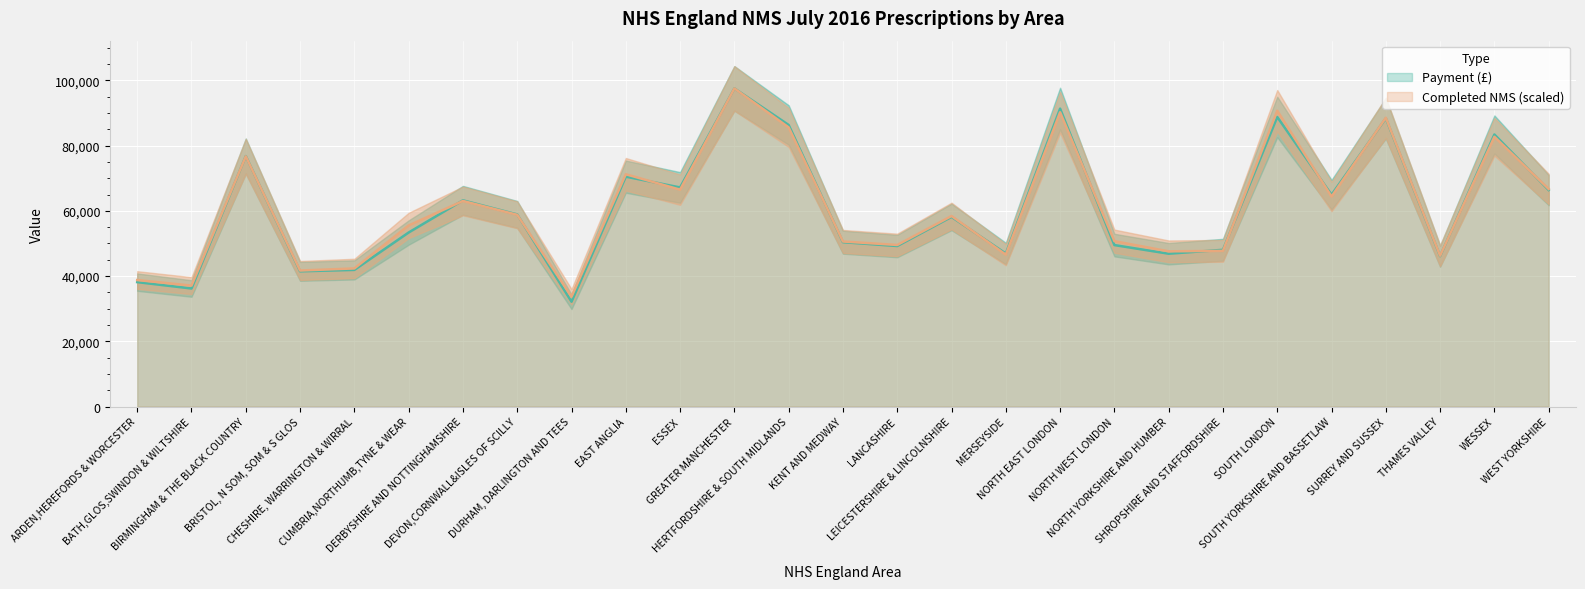

How many intersections are there between Payment (£) and Completed NMS?

14